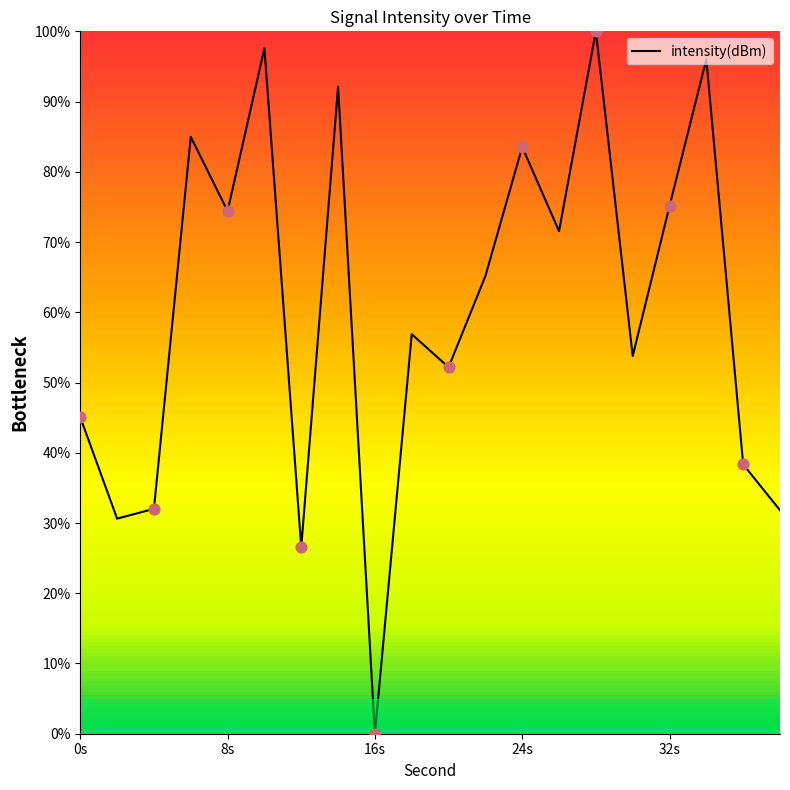

What is the maximum value shown in the chart?

100.0